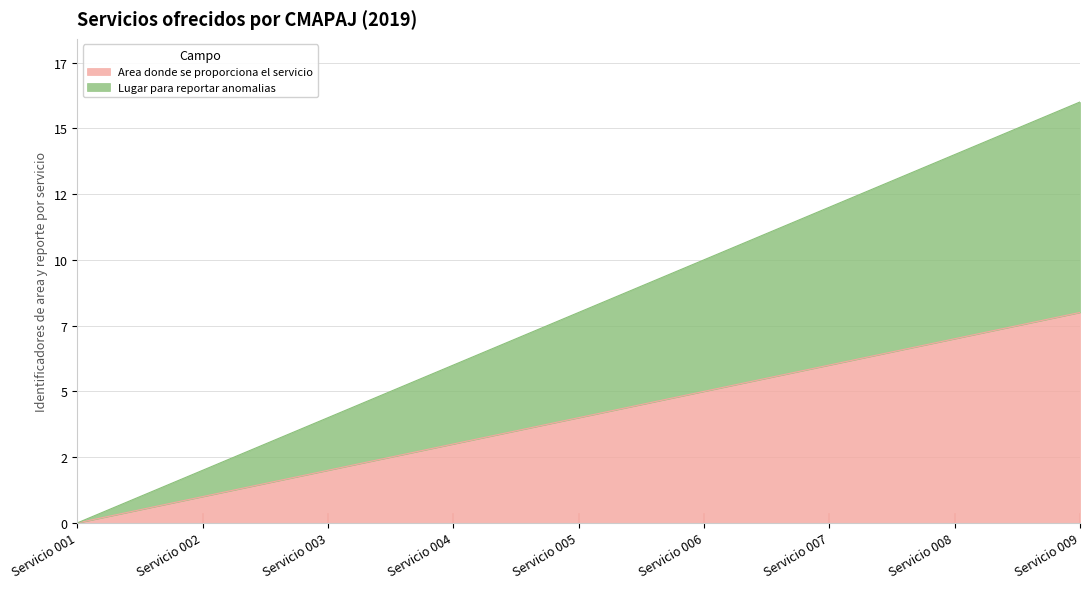

What is the value of the Lugar para reportar anomalias point at the 5th from the left?

8